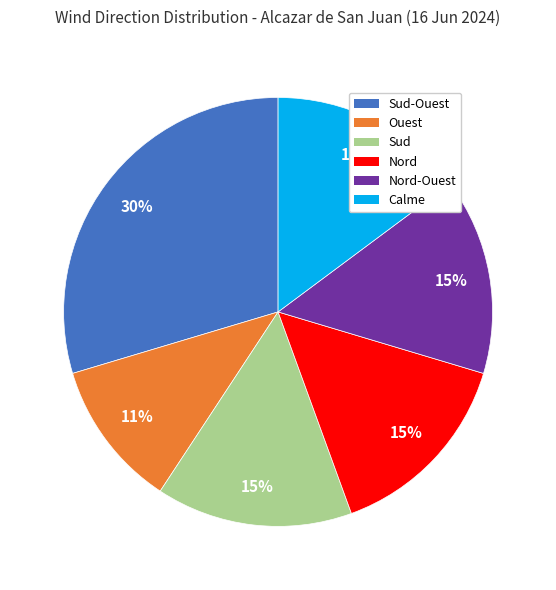

Is there a majority slice in this chart?

No